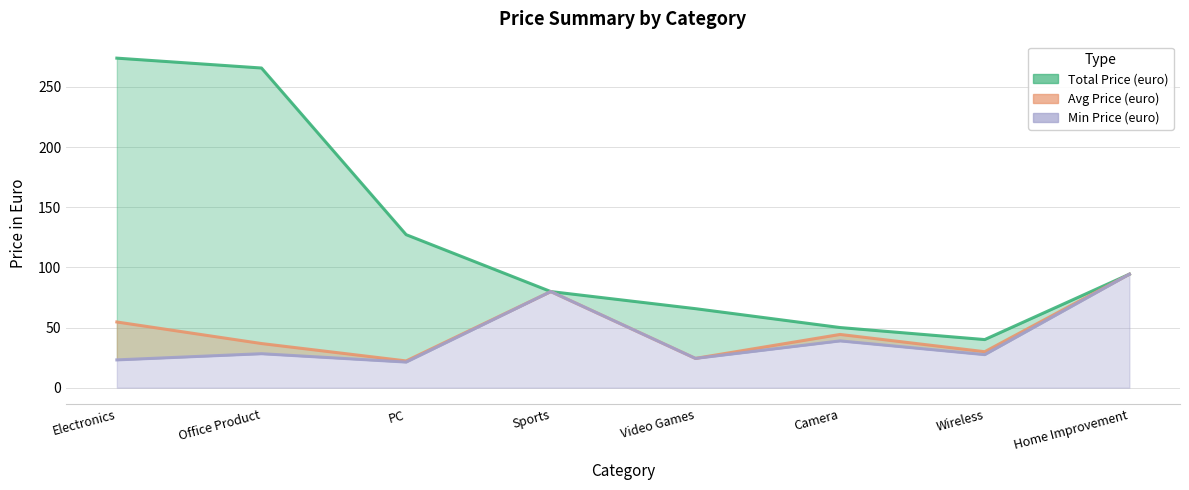

At which category does the chart reach its peak across all series?

Electronics